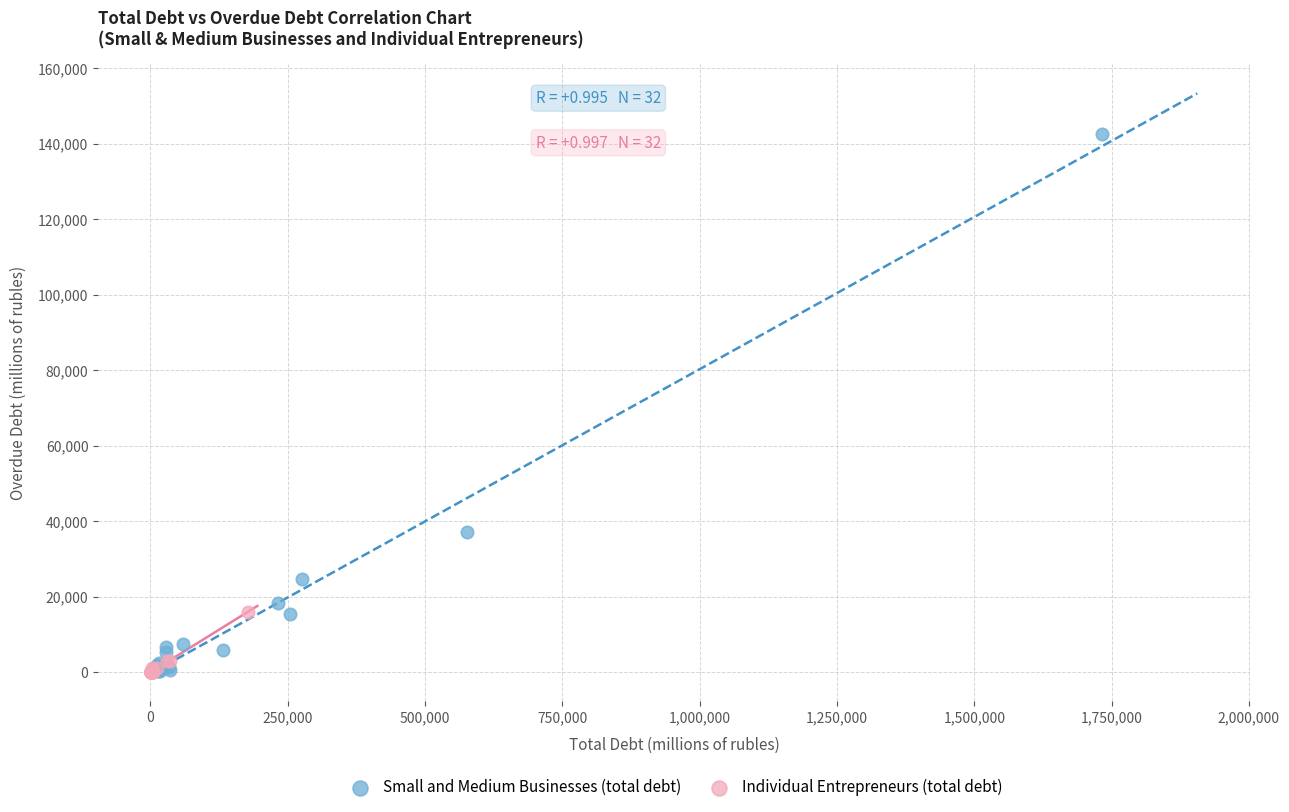

Which series has the widest spread of Y values?

Small and Medium Businesses (total debt)